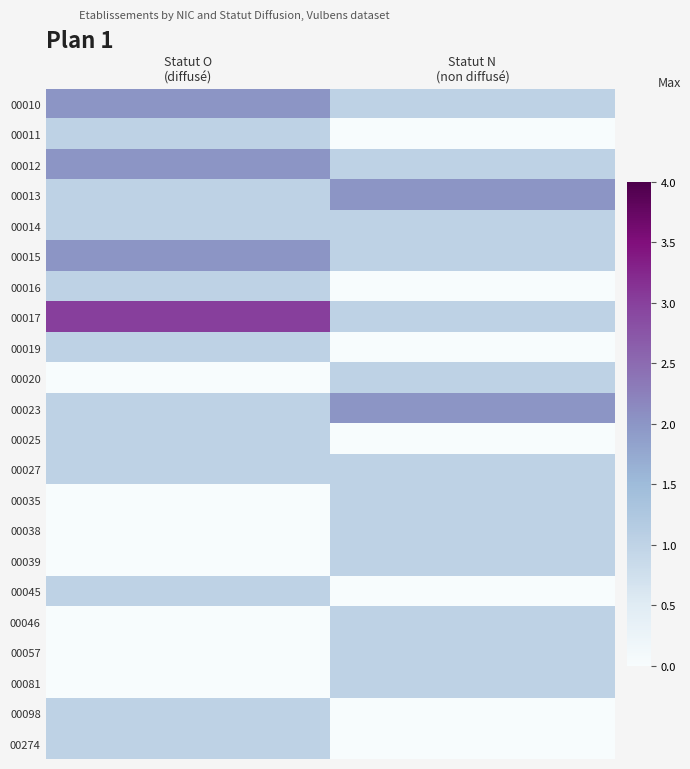

Rank the series at Statut O (diffusé) from highest to lowest value.

00017, 00010, 00012, 00015, 00011, 00013, 00014, 00016, 00019, 00023, 00025, 00027, 00045, 00098, 00274, 00020, 00035, 00038, 00039, 00046, 00057, 00081